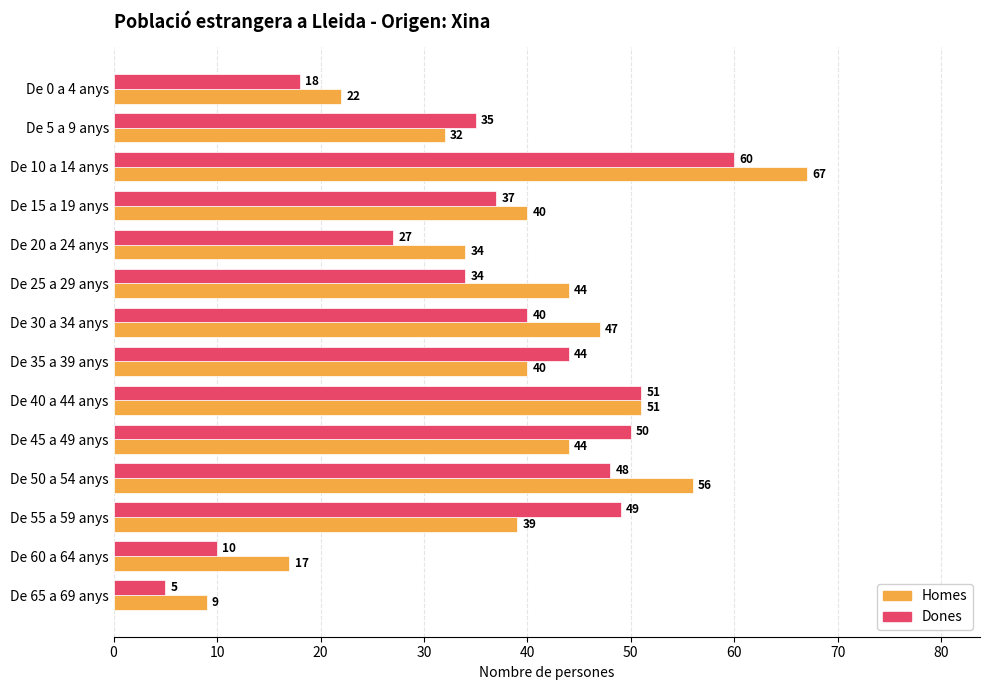

How many distinct data groups are displayed?

2